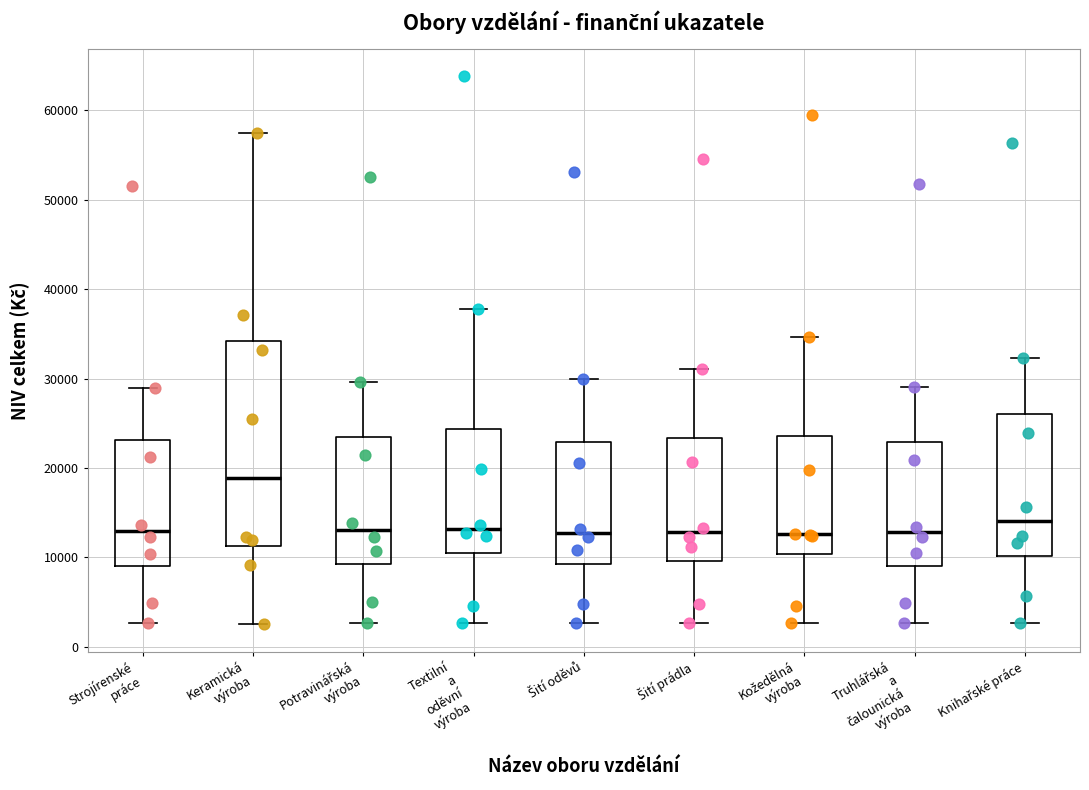

Reading left to right, read every box against the y-axis: the position of its median line, the range the box covers, and the ends of its whiskers. The values are not printed on the chart, so give them approximately, as read against the axis.

Strojírenské práce: median 13000, box 9000 to 23000, whiskers 3000 to 29000
Keramická výroba: median 19000, box 11000 to 34000, whiskers 3000 to 57000
Potravinářská výroba: median 13000, box 9000 to 23000, whiskers 3000 to 30000
Textilní a oděvní výroba: median 13000, box 10000 to 24000, whiskers 3000 to 38000
Šití oděvů: median 13000, box 9000 to 23000, whiskers 3000 to 30000
Šití prádla: median 13000, box 10000 to 23000, whiskers 3000 to 31000
Kožedělná výroba: median 13000, box 10000 to 24000, whiskers 3000 to 35000
Truhlářská a čalounická výroba: median 13000, box 9000 to 23000, whiskers 3000 to 29000
Knihařské práce: median 14000, box 10000 to 26000, whiskers 3000 to 32000